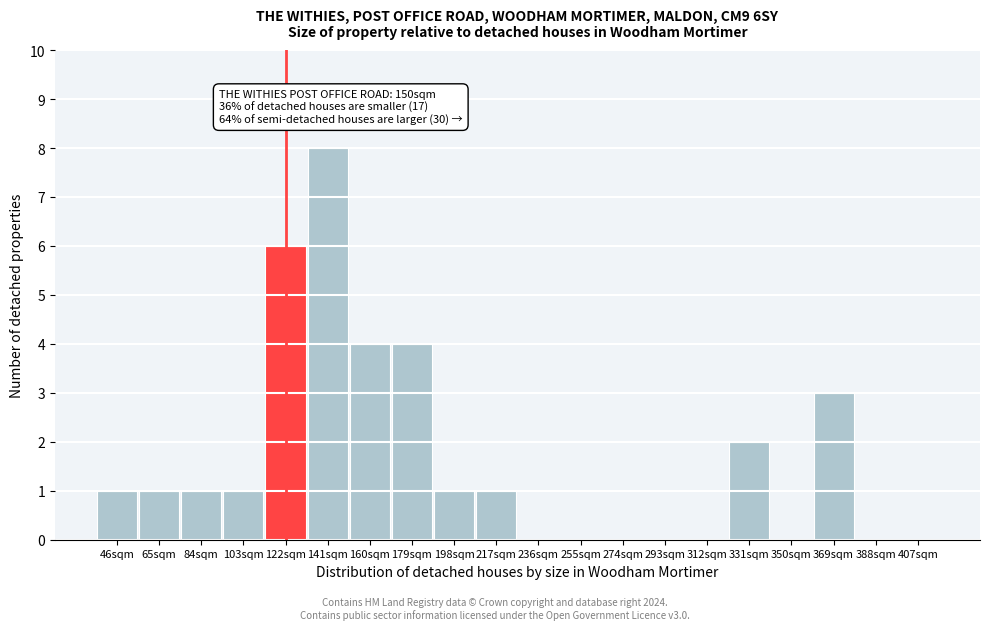

Reading right to left, list all the values displayed in this chart.

407sqm=0	388sqm=0	369sqm=3	350sqm=0	331sqm=2	312sqm=0	293sqm=0	274sqm=0	255sqm=0	236sqm=0	217sqm=1	198sqm=1	179sqm=4	160sqm=4	141sqm=8	122sqm=6	103sqm=1	84sqm=1	65sqm=1	46sqm=1